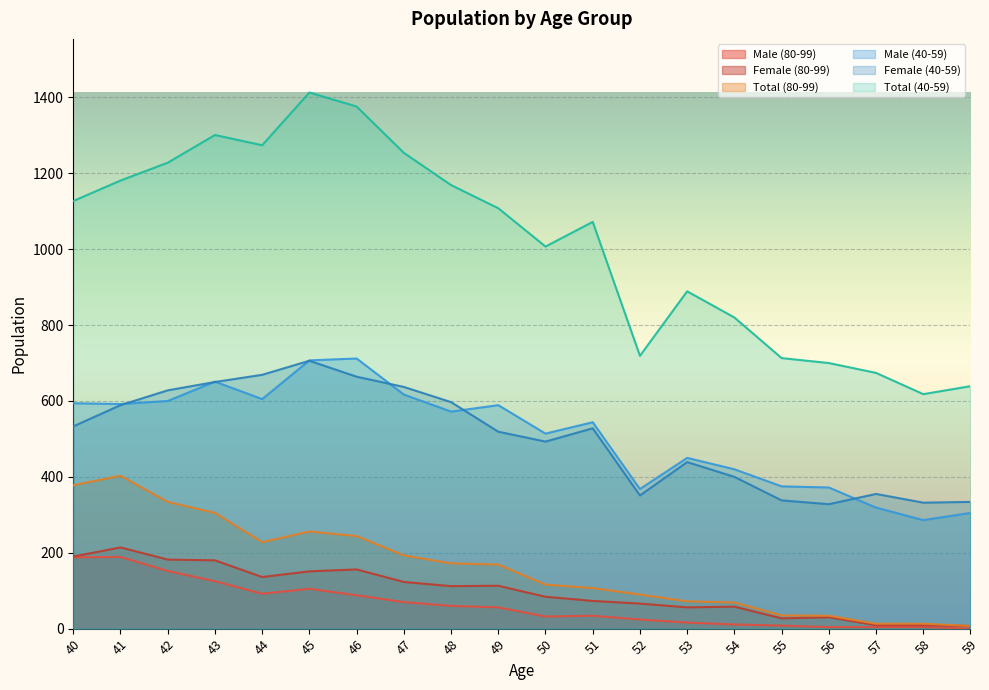

Which series has the largest total across all categories?

Total (40-59)